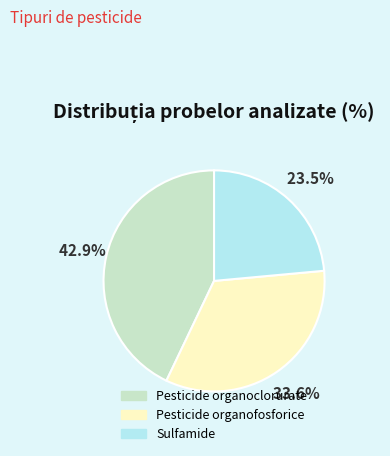

What is the ratio of the value at Pesticide organoclorurate to the value at Pesticide organofosforice?

1.3